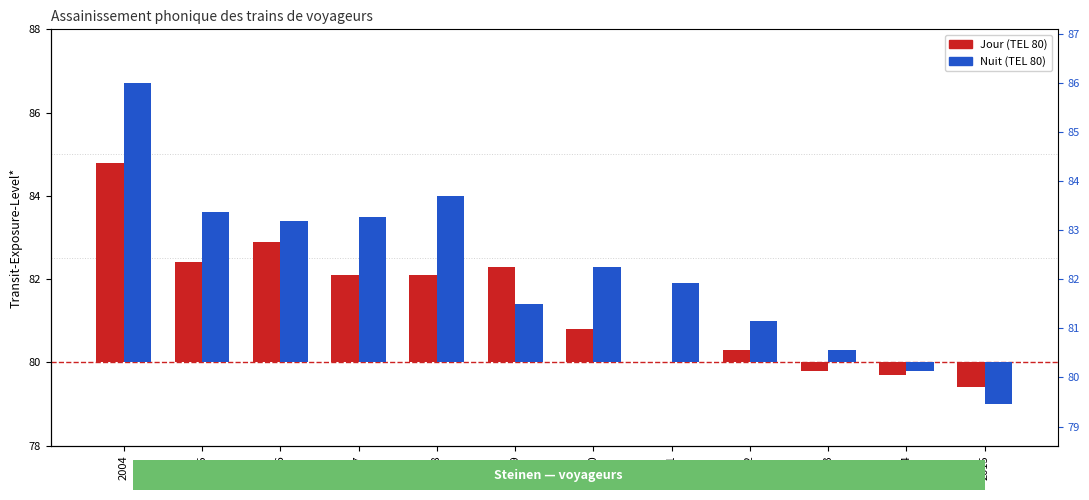

Reading right to left, extract all data points from this chart.

Steinen, trains voyageurs TEL 80, jour: -0.6	-0.3	-0.2	0.3	0.0	0.8	2.3	2.1	2.1	2.9	2.4	4.8
Steinen, trains voyageurs TEL 80, nuit: -1.0	-0.2	0.3	1.0	1.9	2.3	1.4	4.0	3.5	3.4	3.6	6.7